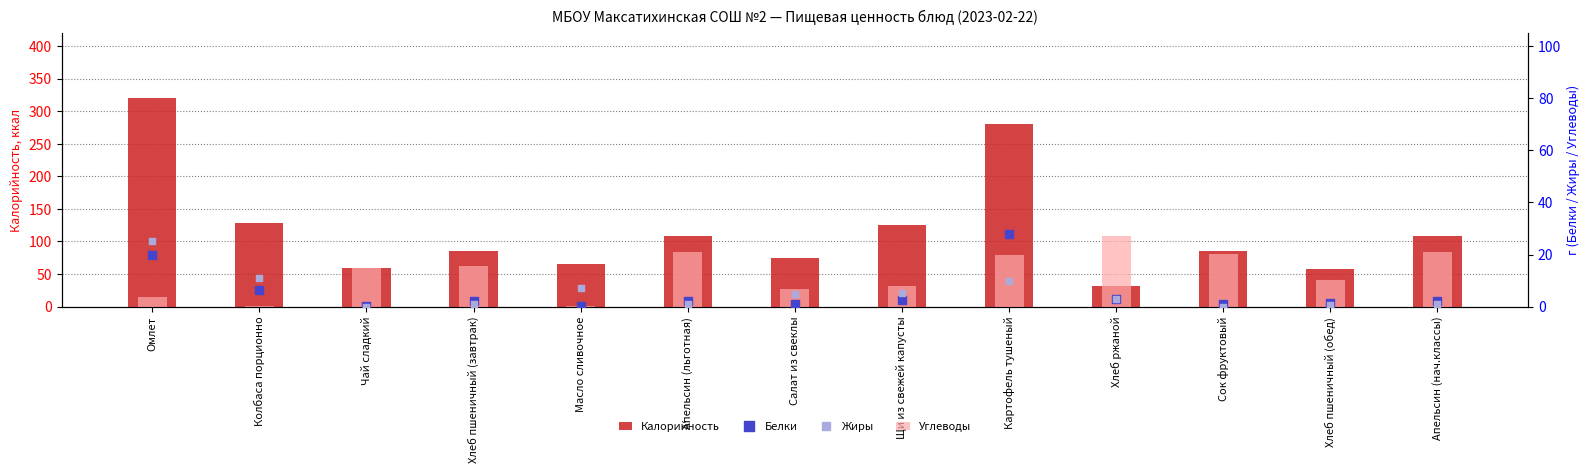

What is the total value across all series at Картофель тушеный?

338.0